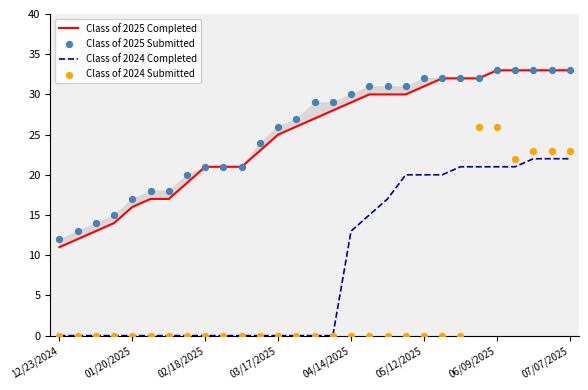

Which series reaches the maximum Y coordinate?

Class of 2025 Completed